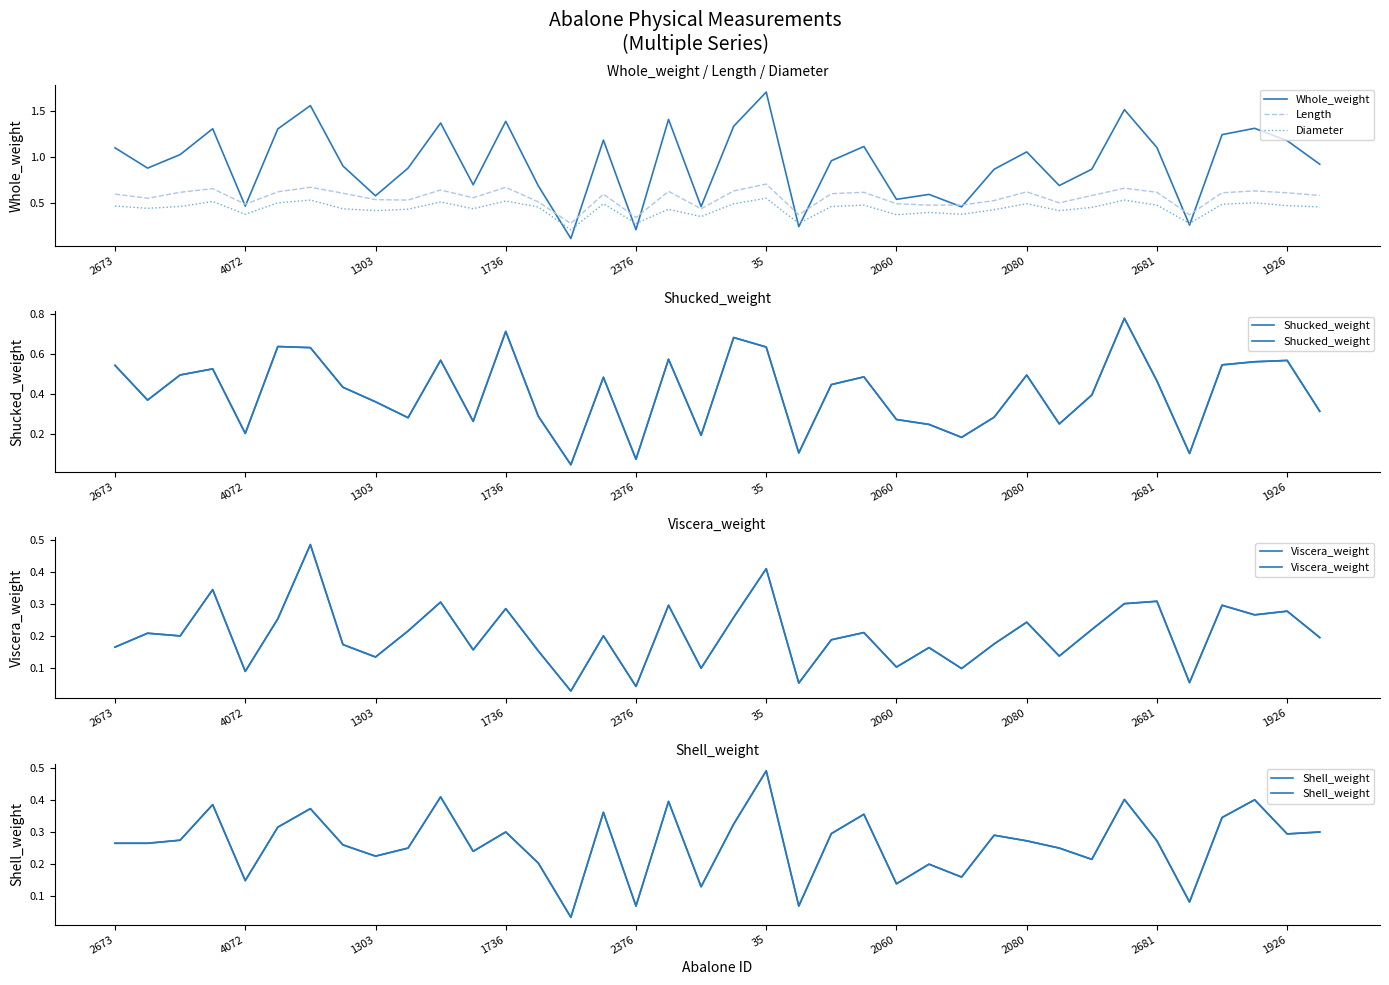

Does the chart have visible grid lines?

No